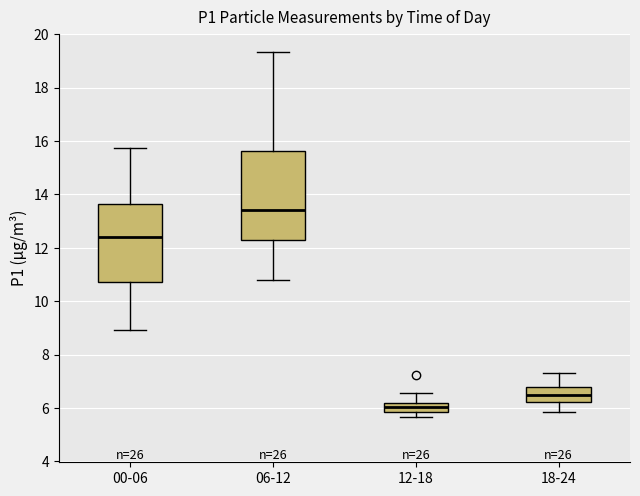

Which box has the highest median line?

06-12